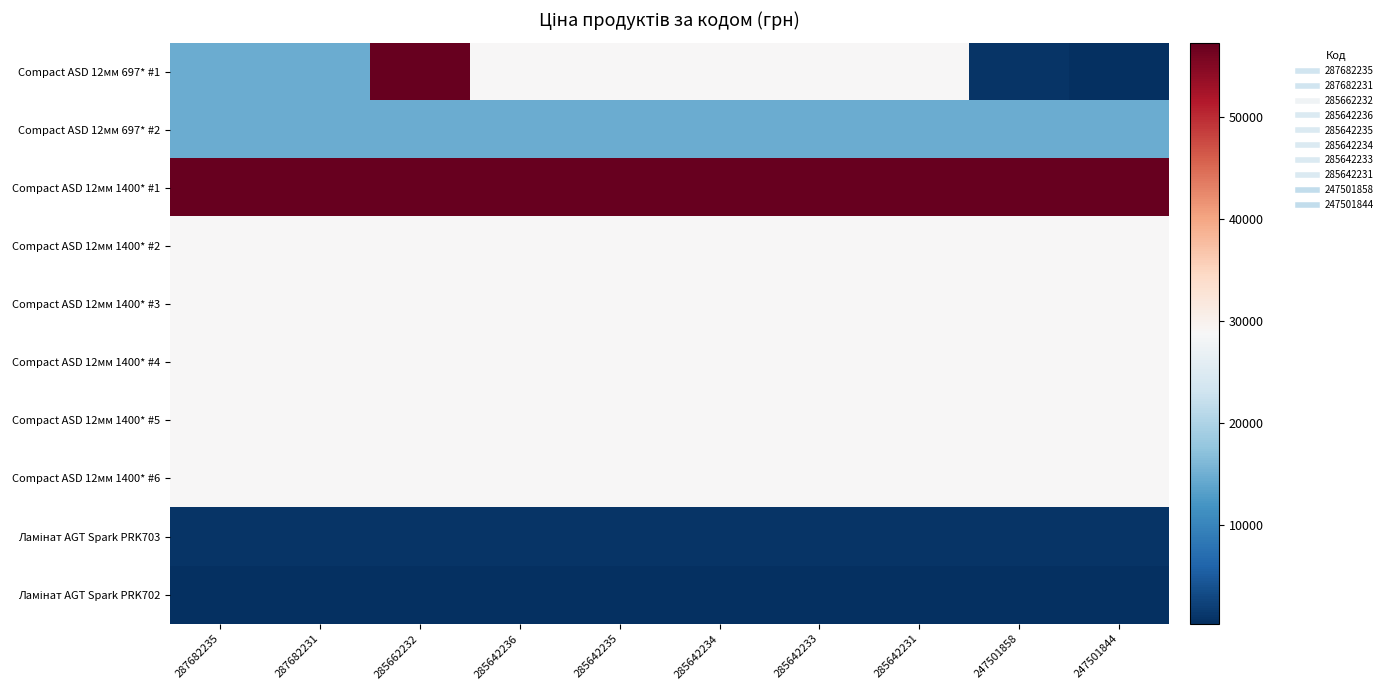

Which series changed the most between 285642235 and 247501844?

Compact ASD 12мм 697* #1